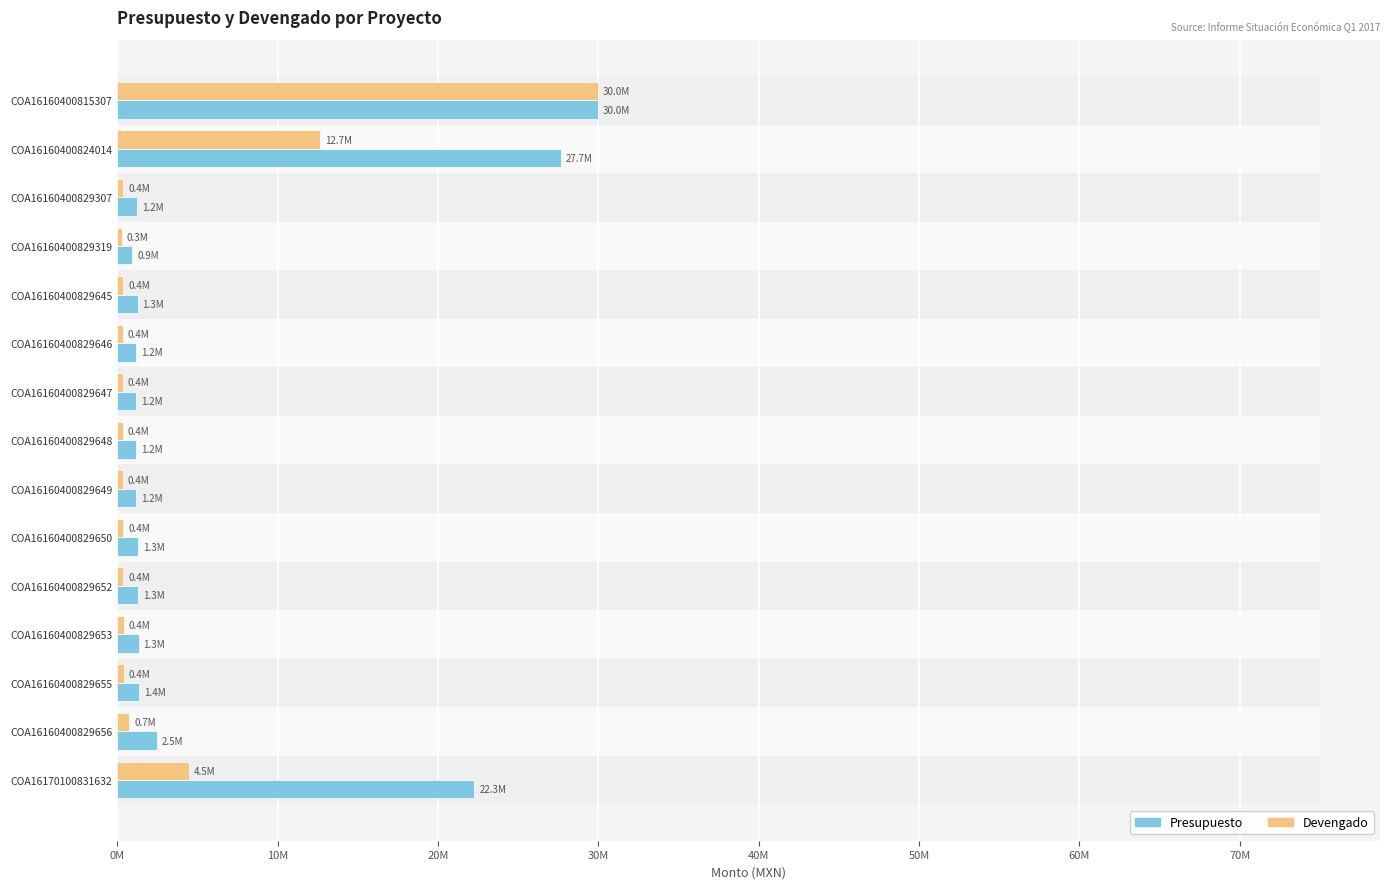

What is the value of the Presupuesto bar at the 10th from the left?

1282000.0